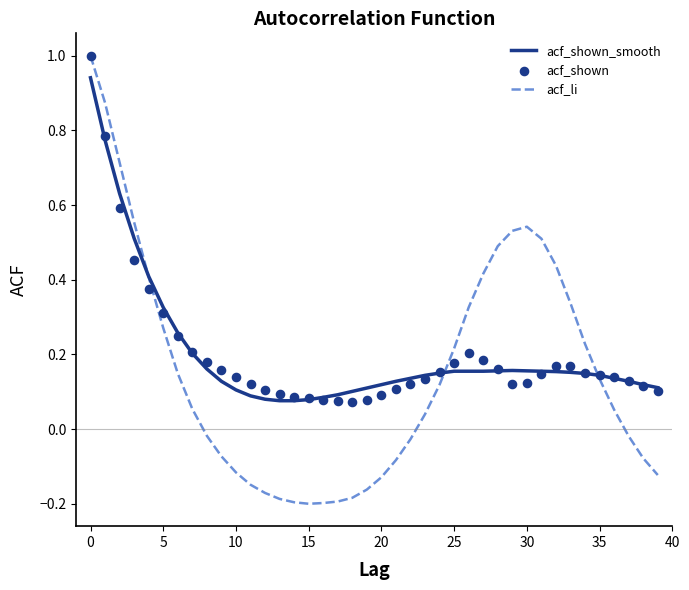

Which series reaches the maximum Y coordinate?

acf_li